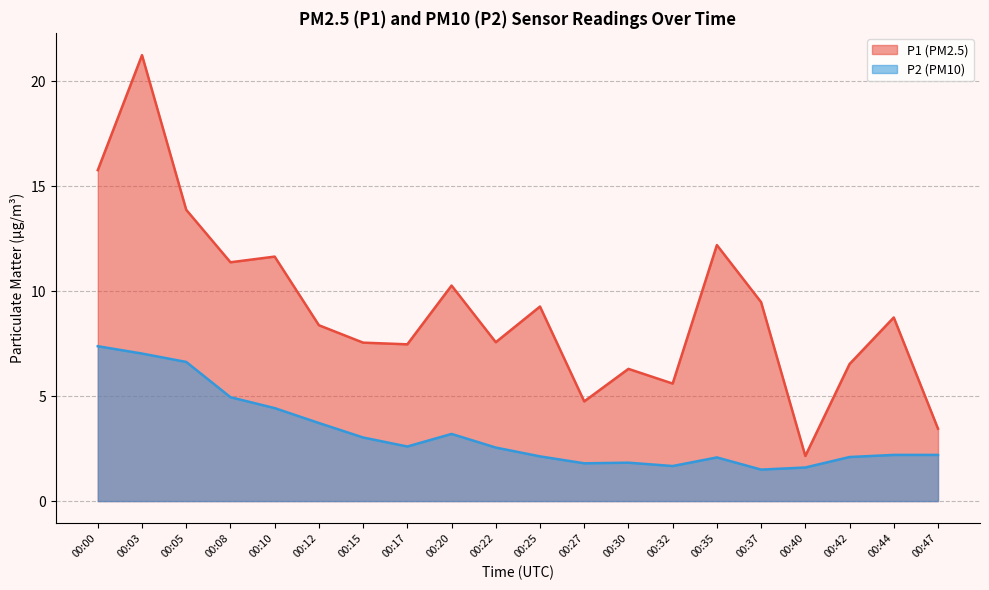

What is the value of the P1 point at the 8th from the left?

7.5